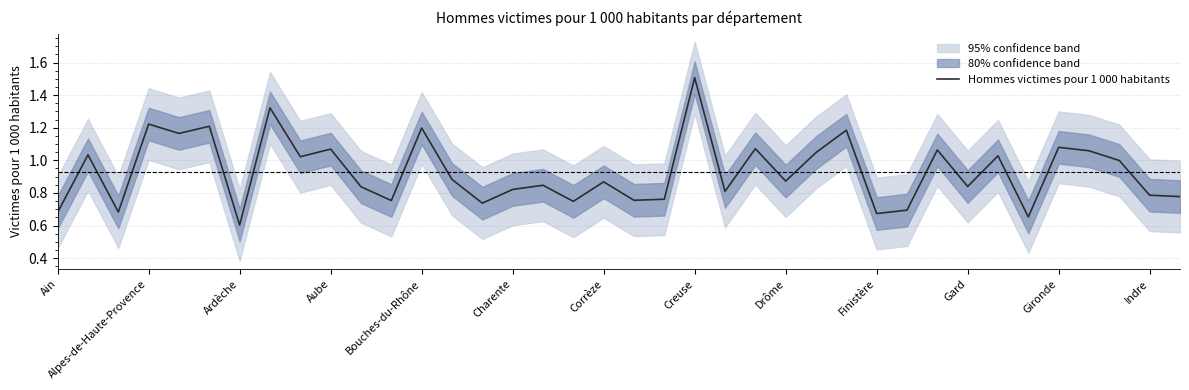

The value at 35 is 1.0. True or false?

True